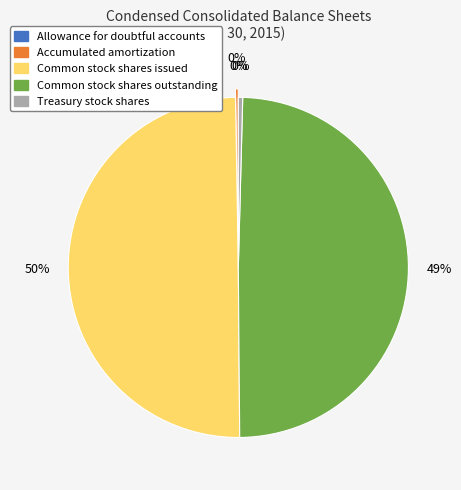

To the nearest percent, what portion does Common stock shares outstanding represent?

49%